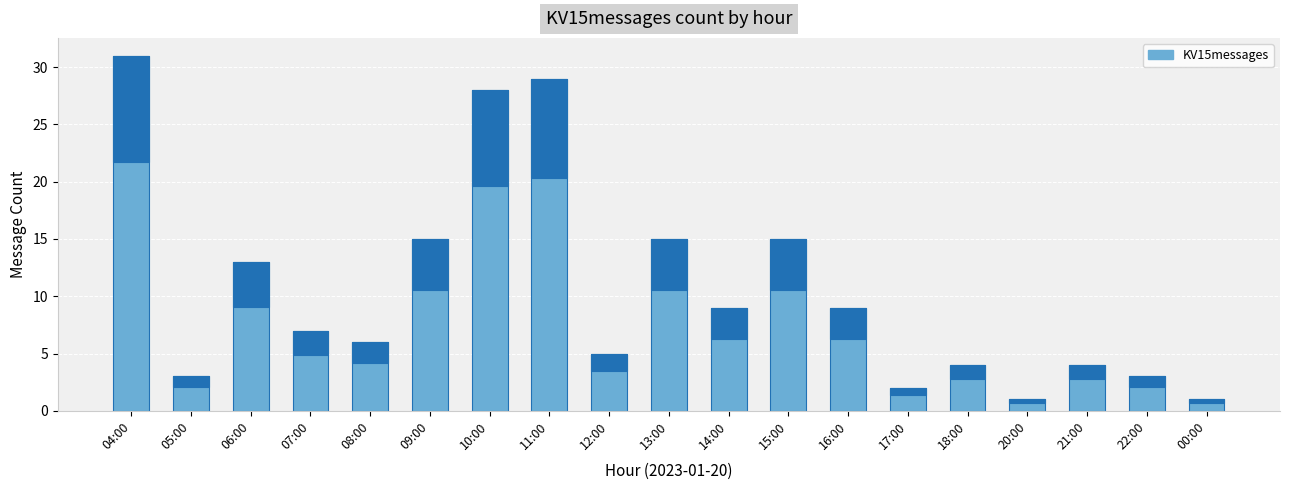

What position from the left is 13:00?

10